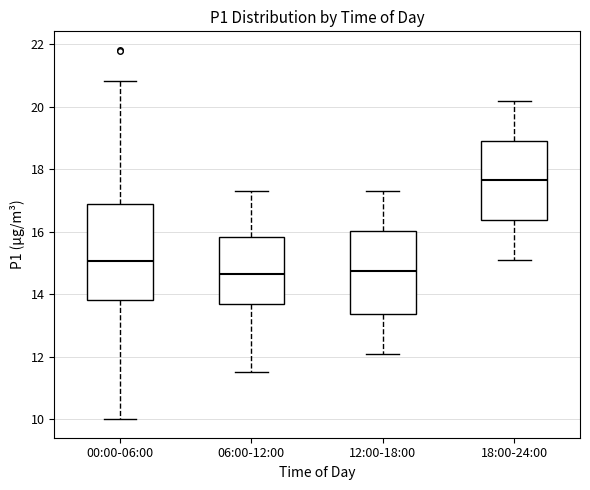

Reading left to right, read every box against the y-axis: the position of its median line, the range the box covers, and the ends of its whiskers. The values are not printed on the chart, so give them approximately, as read against the axis.

00:00-06:00: median 15.0, box 13.8 to 16.8, whiskers 10.0 to 20.8
06:00-12:00: median 14.6, box 13.6 to 15.8, whiskers 11.6 to 17.4
12:00-18:00: median 14.8, box 13.4 to 16.0, whiskers 12.2 to 17.4
18:00-24:00: median 17.6, box 16.4 to 19.0, whiskers 15.2 to 20.2